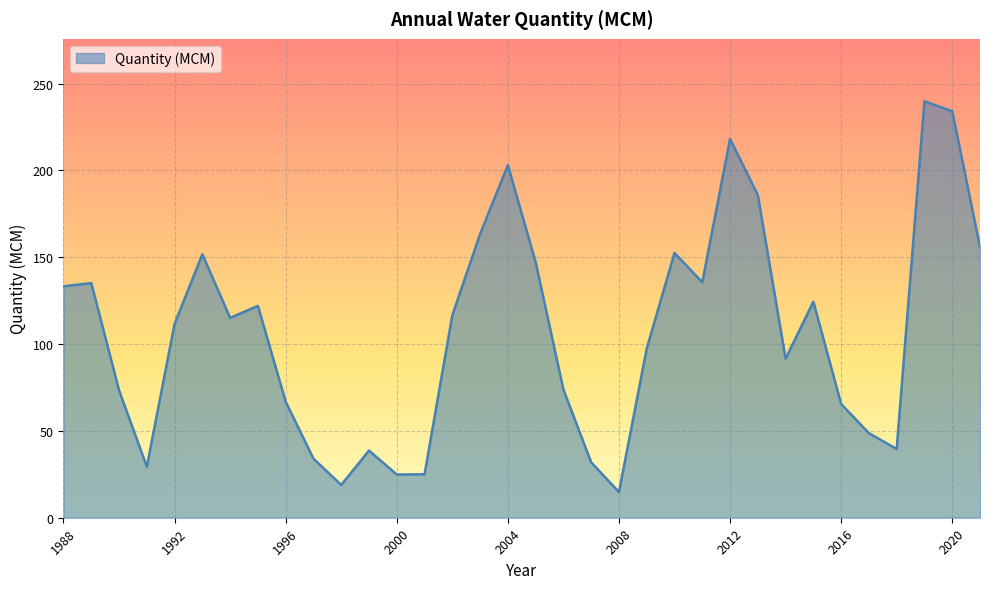

What is the greatest value displayed?

239.8